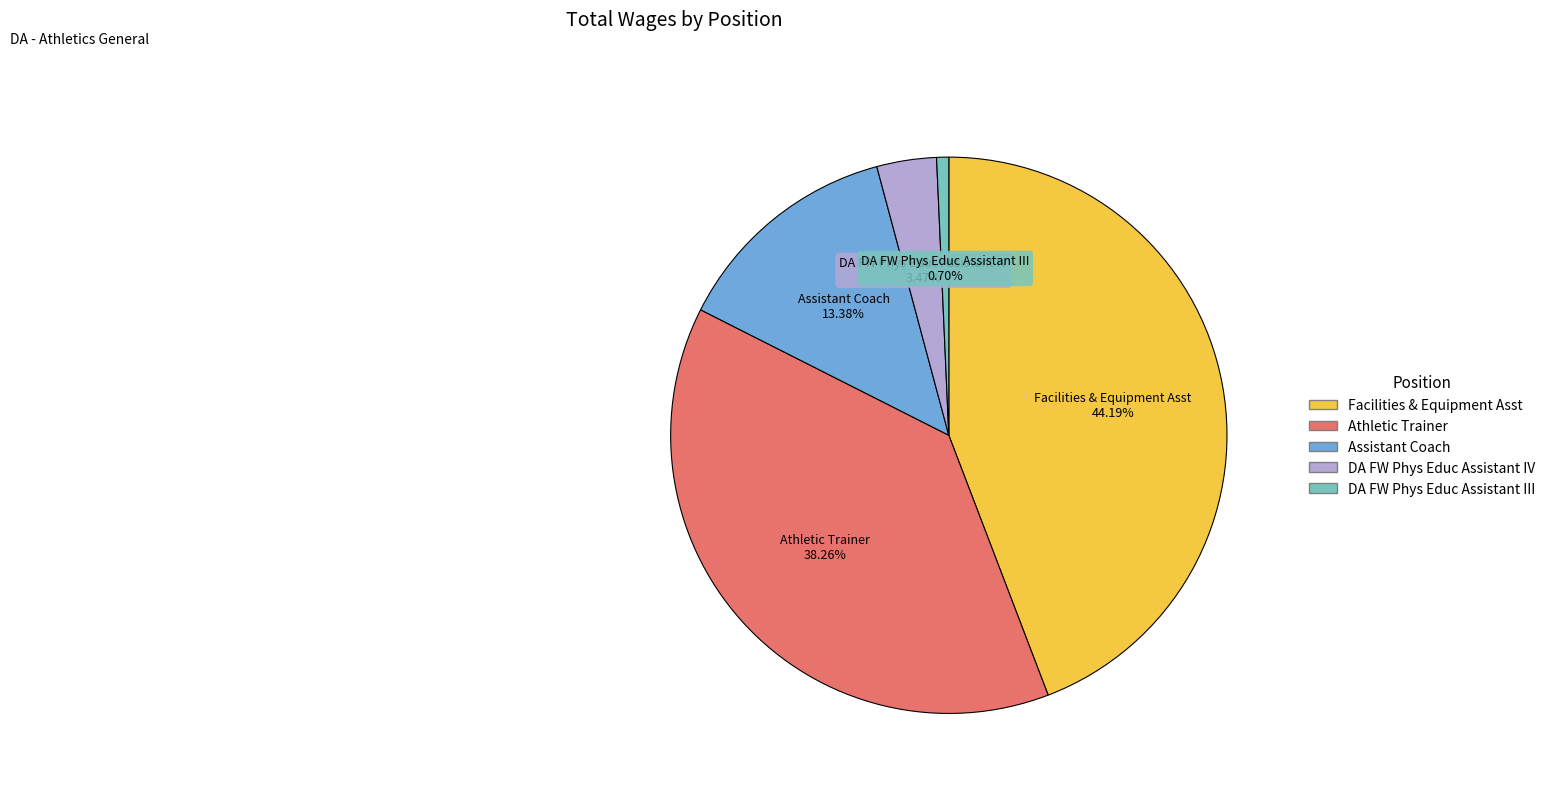

How many slices are in this pie chart?

5